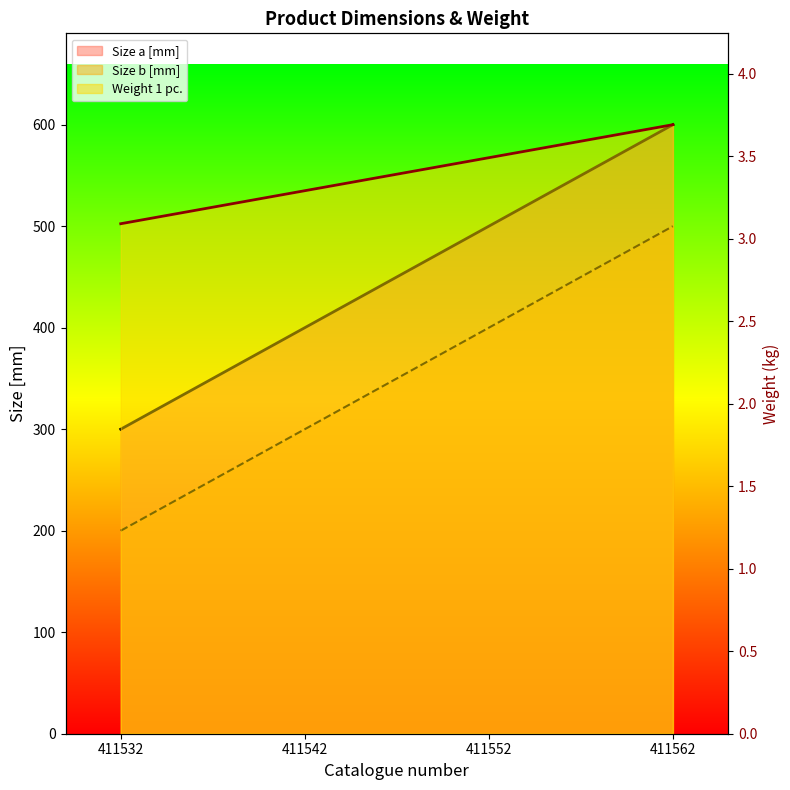

Which series has the widest spread of values?

Weight 1 pc.